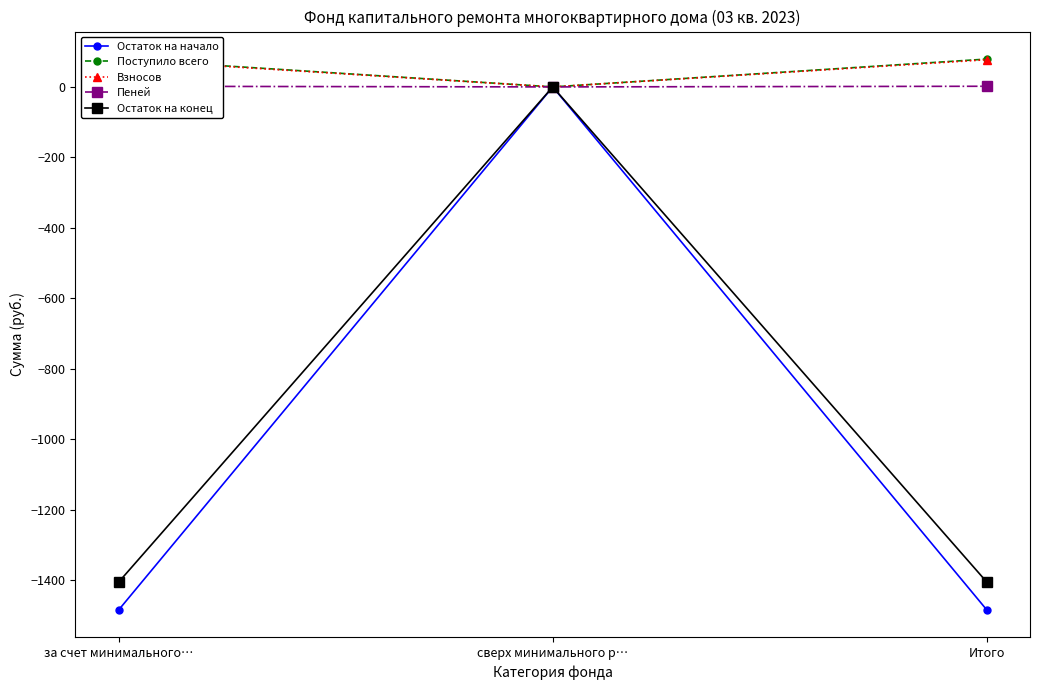

At which label does Взносов reach its minimum?

сверх минимального р…